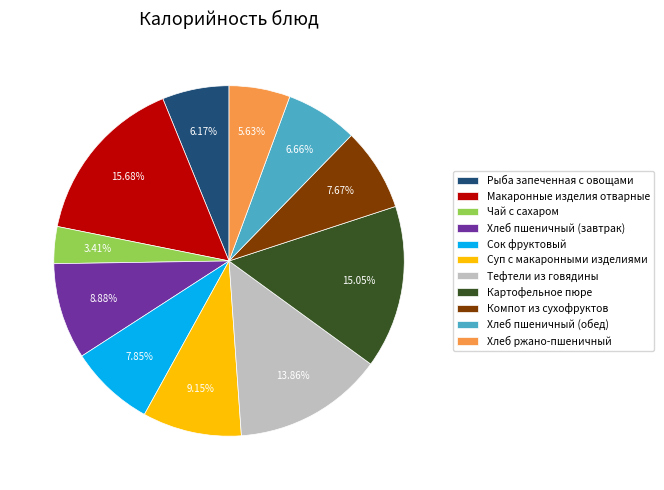

What percentage do Хлеб ржано-пшеничный and Хлеб пшеничный (обед) together represent?

12.3%